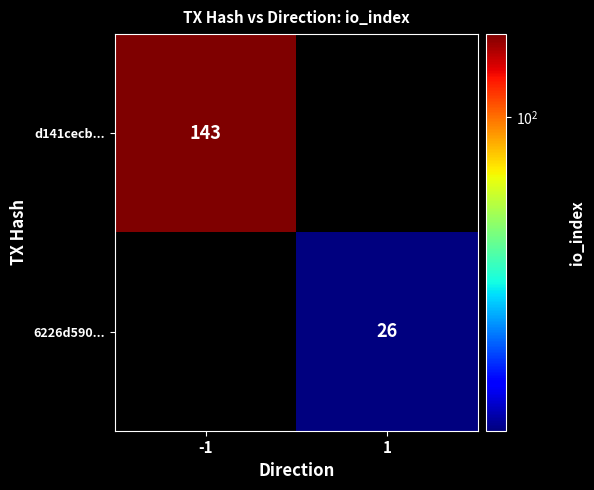

At how many categories does at least one series exceed 83?

1